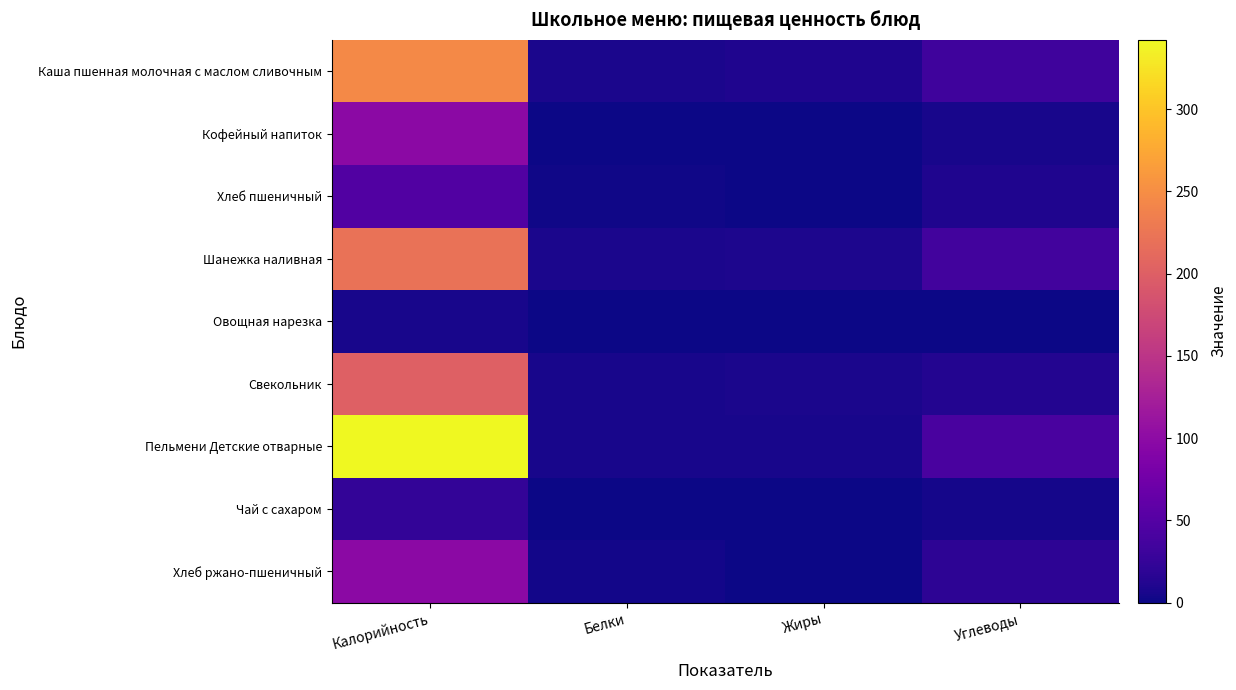

Reading left to right, transcribe all the data shown in this chart.

Каша пшенная молочная с маслом сливочным: Калорийность=245.5	Белки=7.1	Жиры=9.7	Углеводы=32.3
Кофейный напиток: Калорийность=97.8	Белки=0.5	Жиры=0.3	Углеводы=5.6
Хлеб пшеничный: Калорийность=46.9	Белки=1.5	Жиры=0.2	Углеводы=9.8
Шанежка наливная: Калорийность=220.8	Белки=8.0	Жиры=8.6	Углеводы=35.0
Овощная нарезка: Калорийность=5.8	Белки=0.3	Жиры=0.0	Углеводы=1.0
Свекольник: Калорийность=200.7	Белки=5.7	Жиры=7.8	Углеводы=12.1
Пельмени Детские отварные: Калорийность=342.2	Белки=5.7	Жиры=6.0	Углеводы=41.2
Чай с сахаром: Калорийность=23.3	Белки=0.4	Жиры=0.1	Углеводы=5.2
Хлеб ржано-пшеничный: Калорийность=97.8	Белки=3.3	Жиры=0.6	Углеводы=19.8